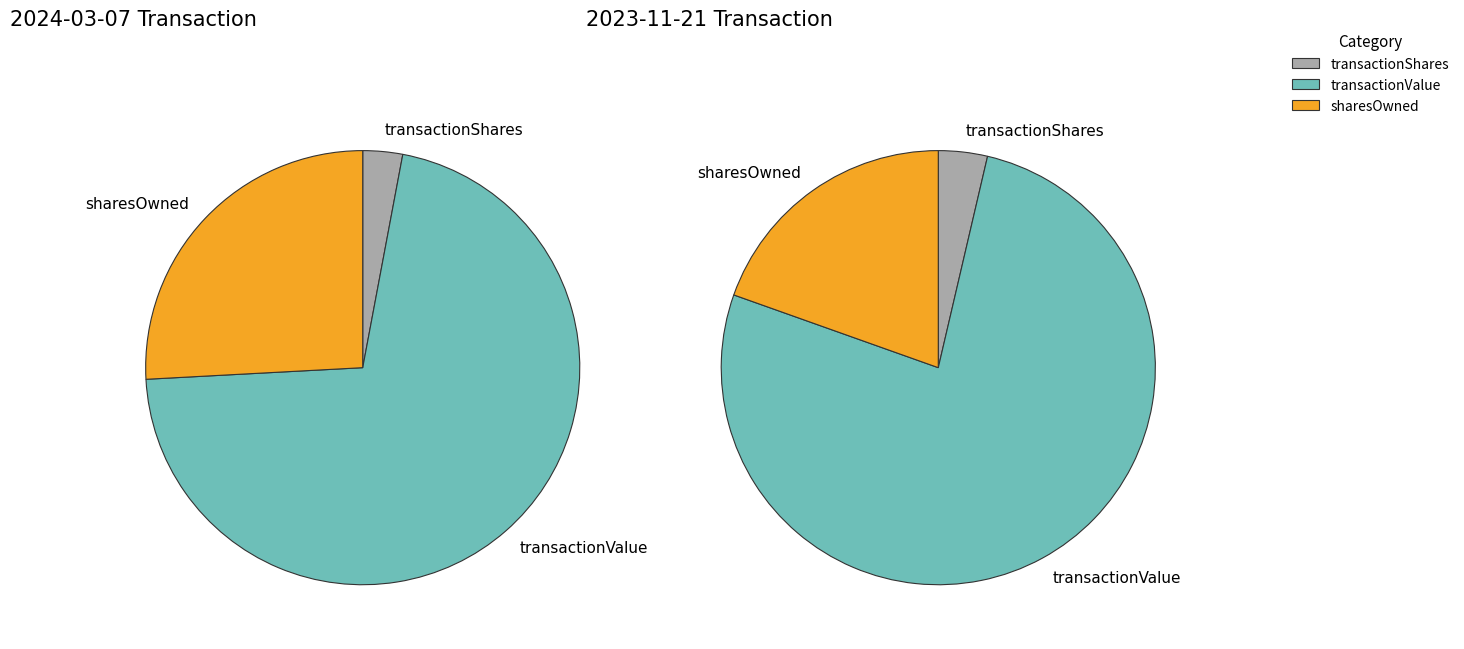

To the nearest percent, what is the combined percentage of transactionValue and sharesOwnedFollowingTransaction?

96%